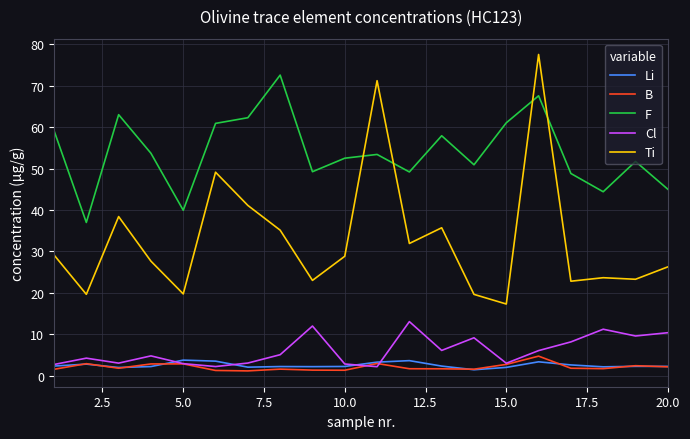

True or false: B and Ti cross at least once.

False